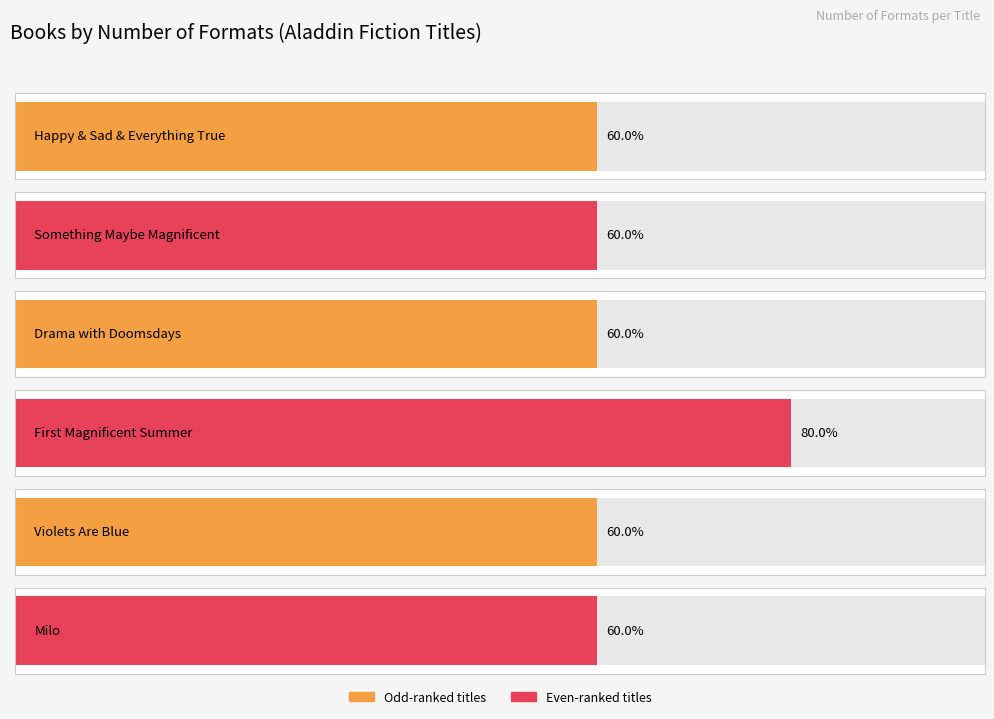

Approximately how many times larger is the value at First Magnificent Summer compared to Milo?

1.3